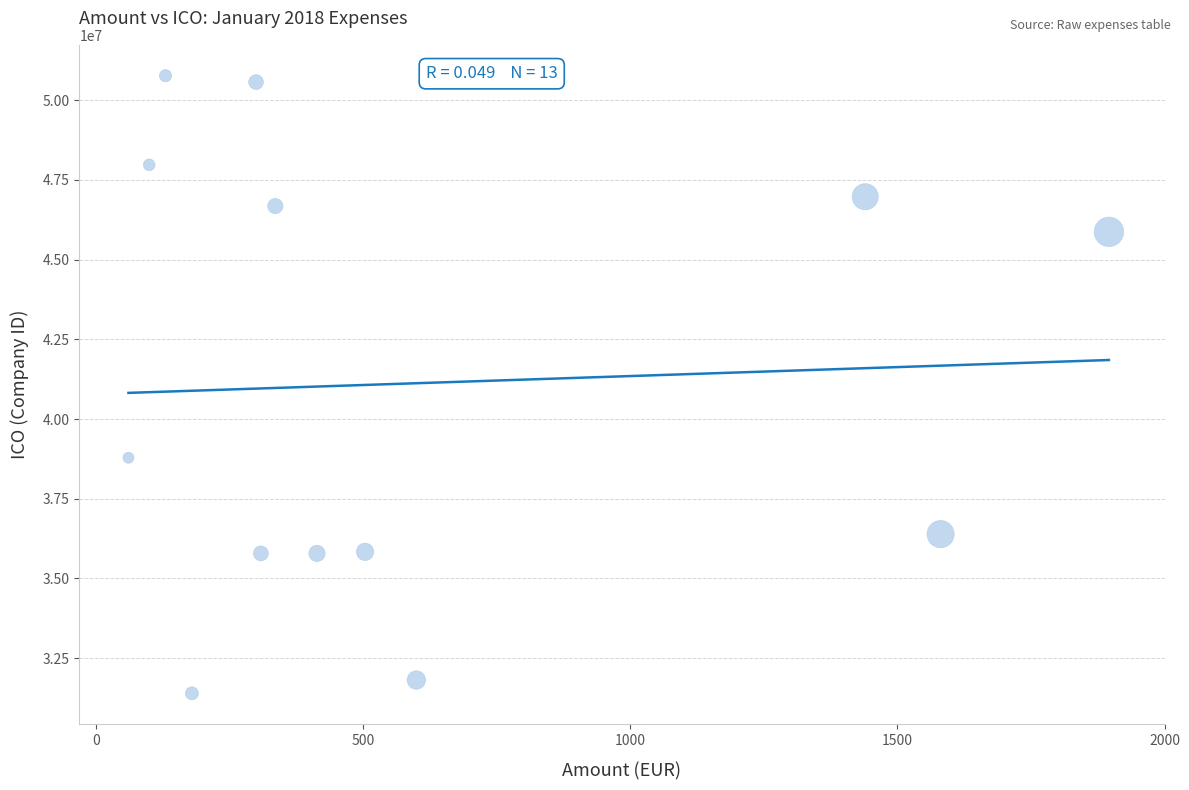

What is the range of Y values (max minus min)?

19368039